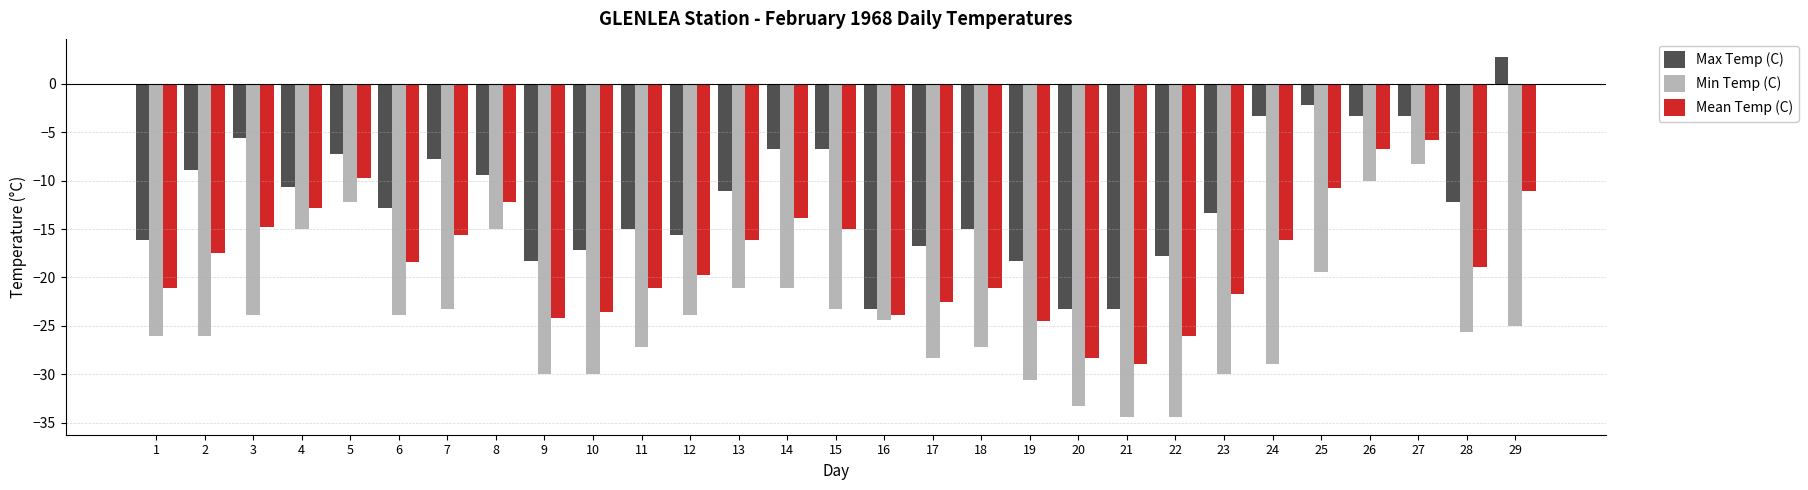

What is the greatest value displayed?

2.8